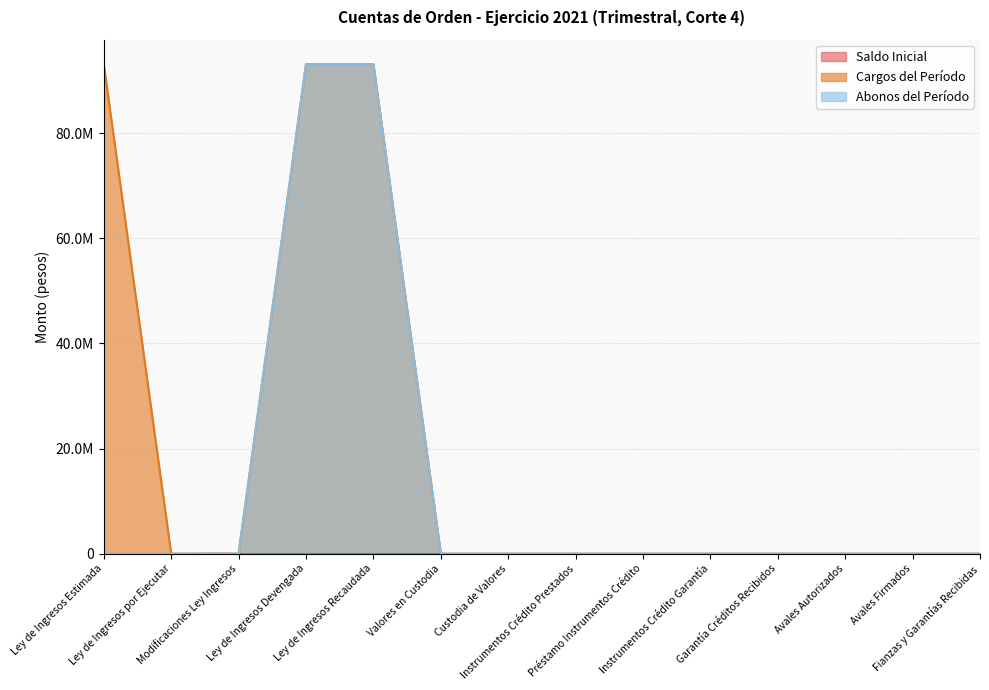

Where is Abonos del Período nearest to the value 46557467?

Modificaciones Ley Ingresos